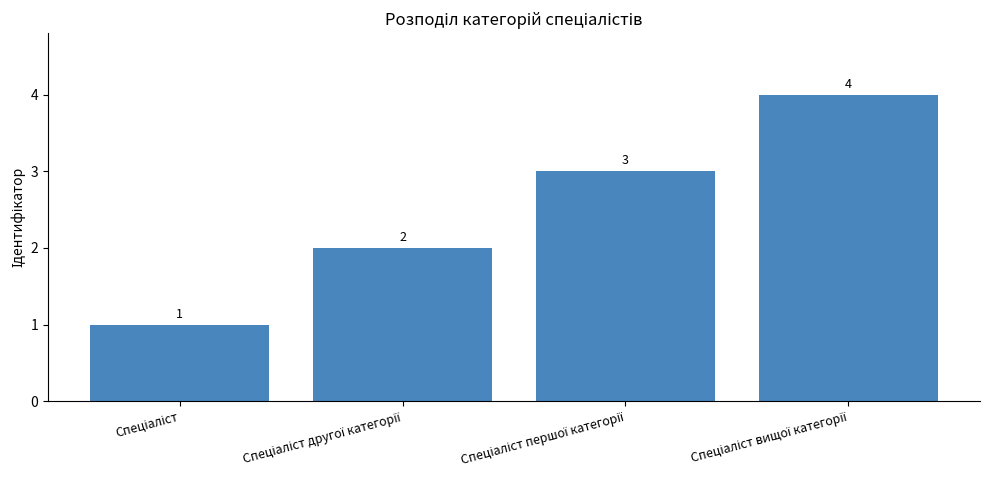

What is the value of the 2nd bar from the left?

2